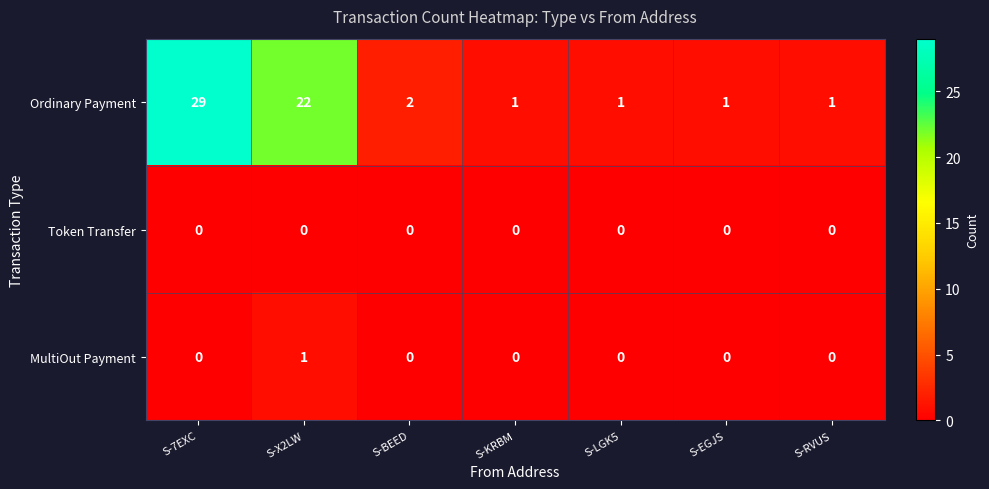

How many values in MultiOut Payment are above zero?

1